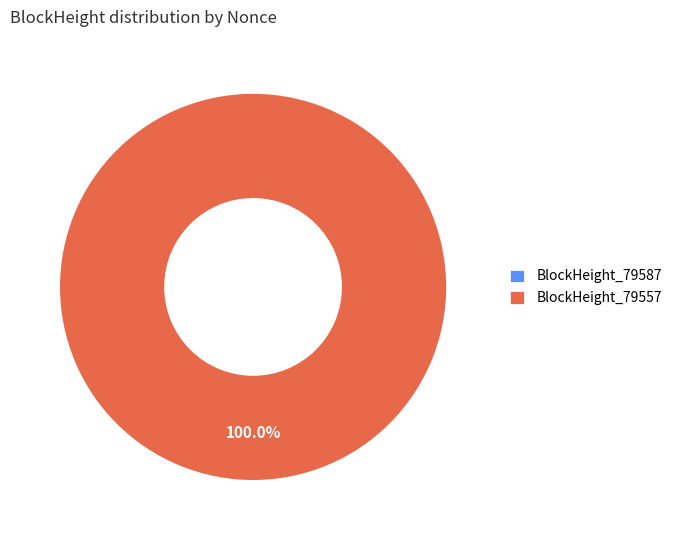

To the nearest percent, what is the difference between the largest and smallest slice percentages?

100%